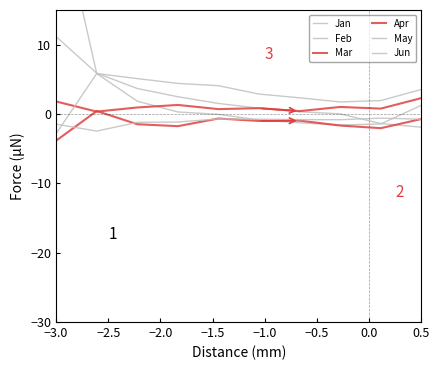

List the series in order of their peak value, lowest first.

Jun, Apr, Mar, May, Jan, Feb